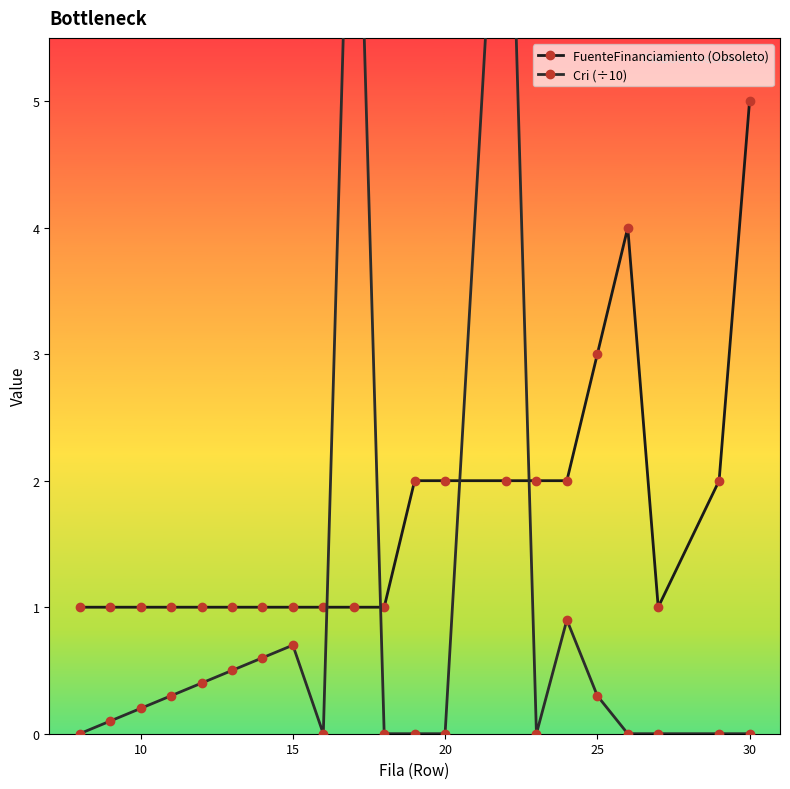

True or false: FuenteFinanciamiento (Obsoleto) has more than 2 interior local peaks.

False